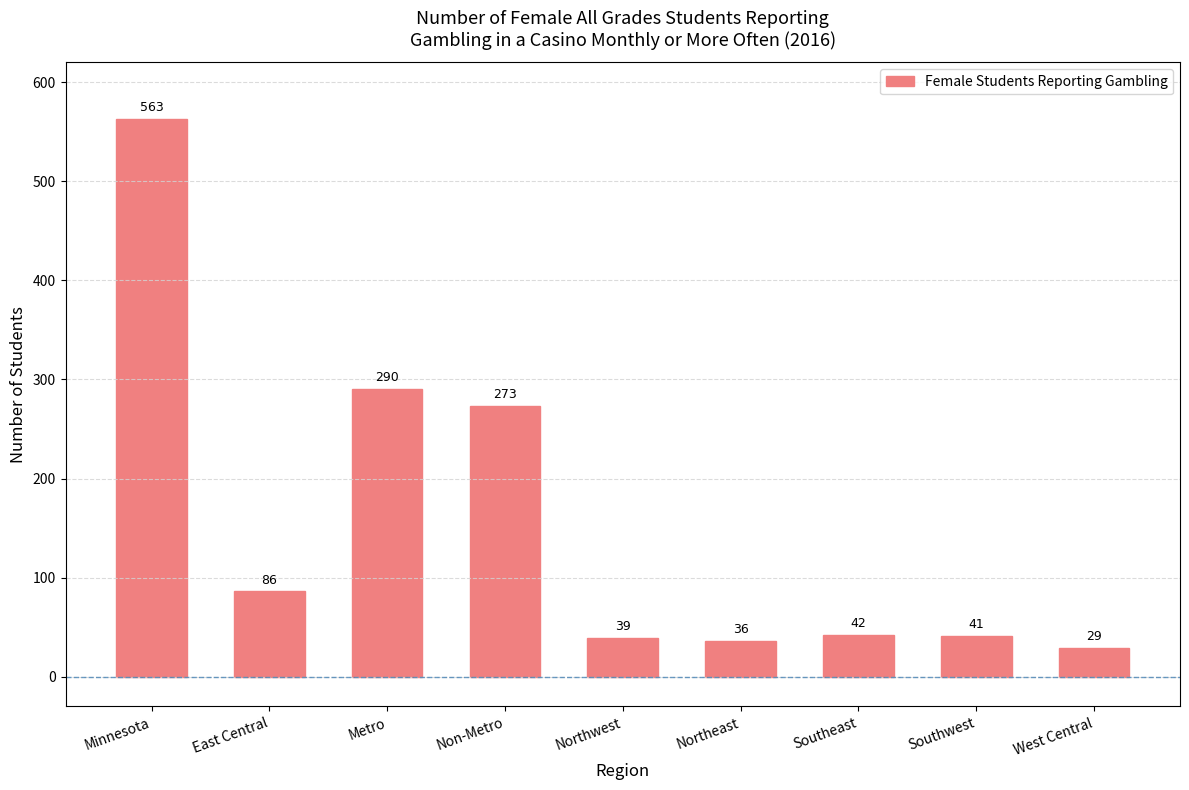

What is the average value?

155